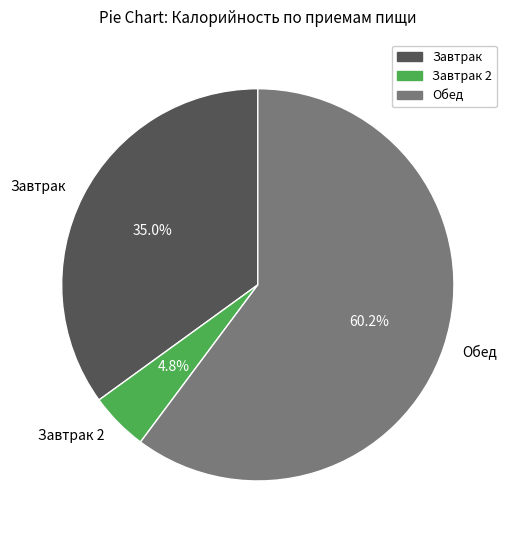

How many segments does this pie chart have?

3